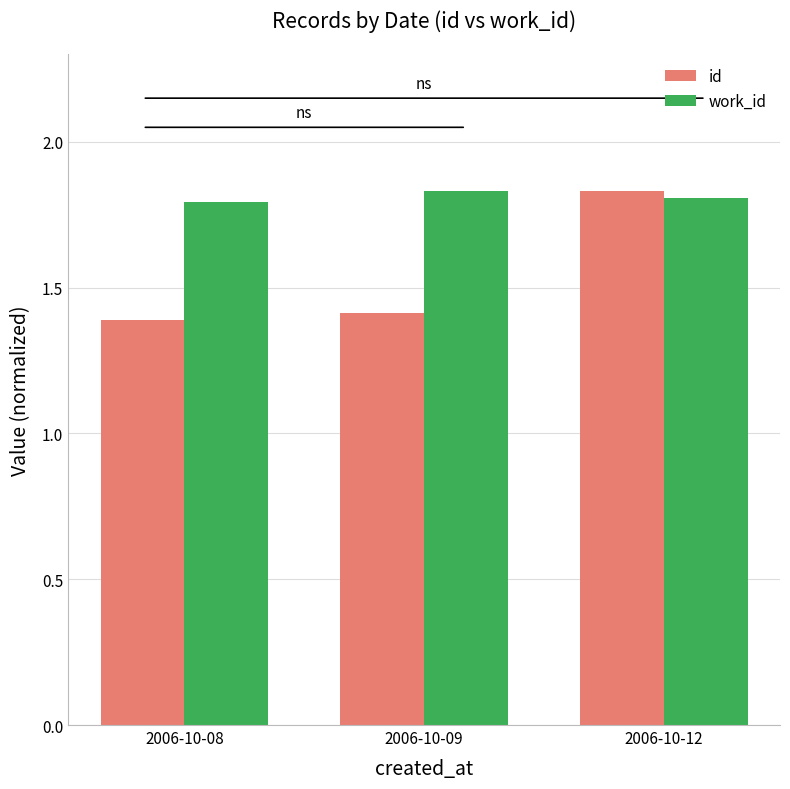

What is the value of the id bar at the 1st from the left?

1.4